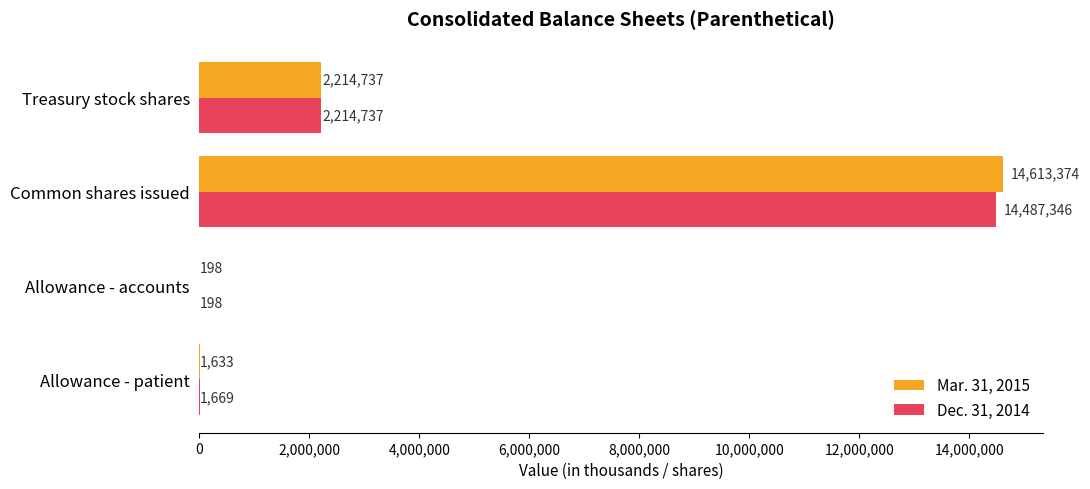

Which series has the largest total across all categories?

Mar. 31, 2015